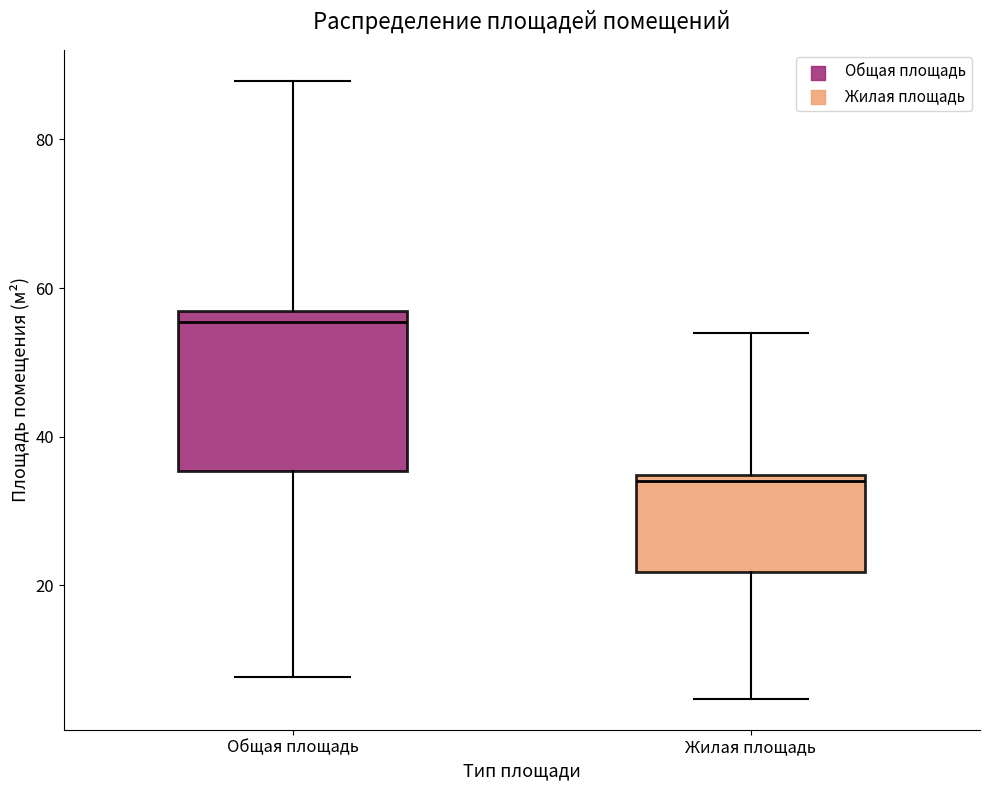

Reading left to right, read every box against the y-axis: the position of its median line, the range the box covers, and the ends of its whiskers. The values are not printed on the chart, so give them approximately, as read against the axis.

Общая площадь: median 56 (just below the box's upper edge), box 36 to 56, whiskers 8 to 88
Жилая площадь: median 34 (just below the box's upper edge), box 22 to 34, whiskers 4 to 54